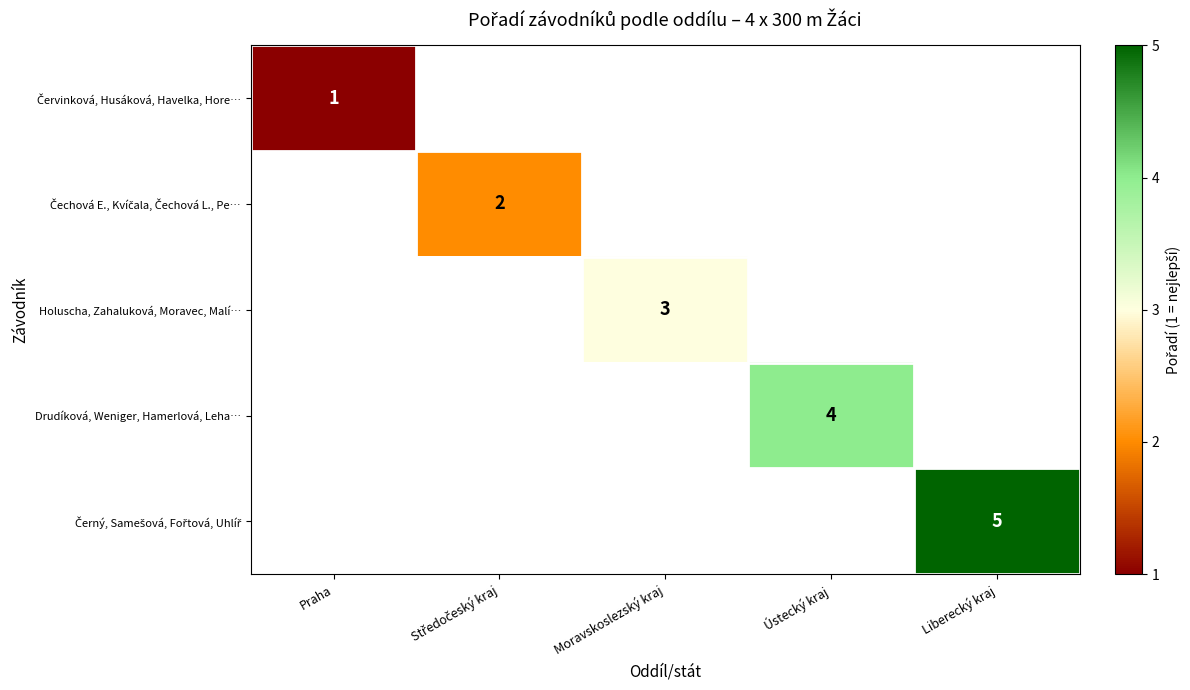

What is the minimum value shown in the chart?

1.0